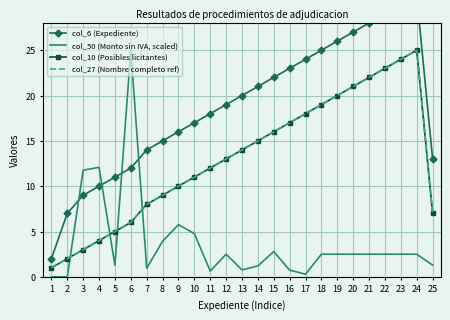

The col_10 (Posibles licitantes) series shows 10.3 at 18. True or false?

False